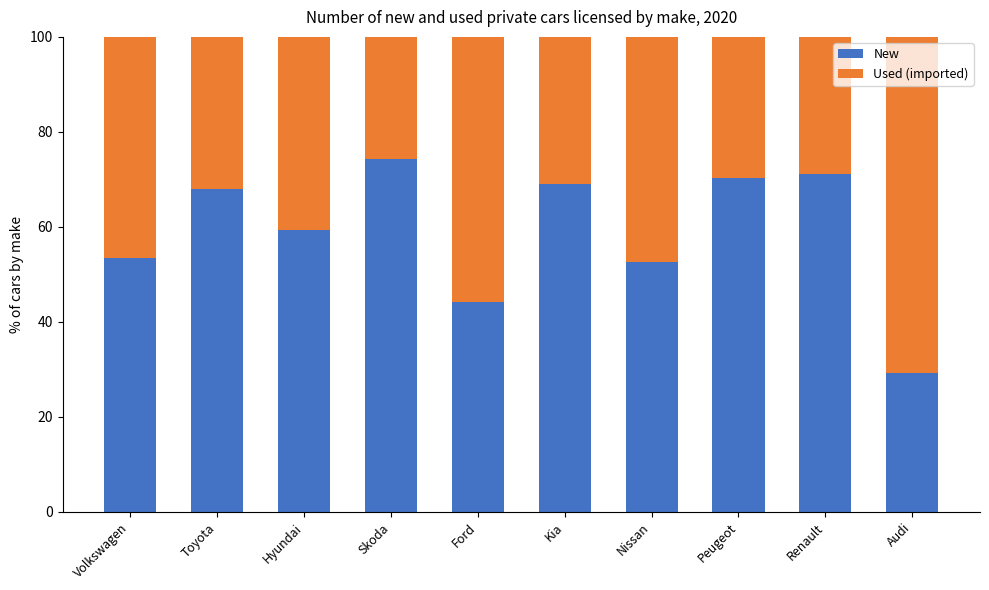

Reading left to right, list the values for the New series.

Volkswagen=53.5	Toyota=68.0	Hyundai=59.4	Skoda=74.3	Ford=44.3	Kia=69.0	Nissan=52.6	Peugeot=70.4	Renault=71.2	Audi=29.3